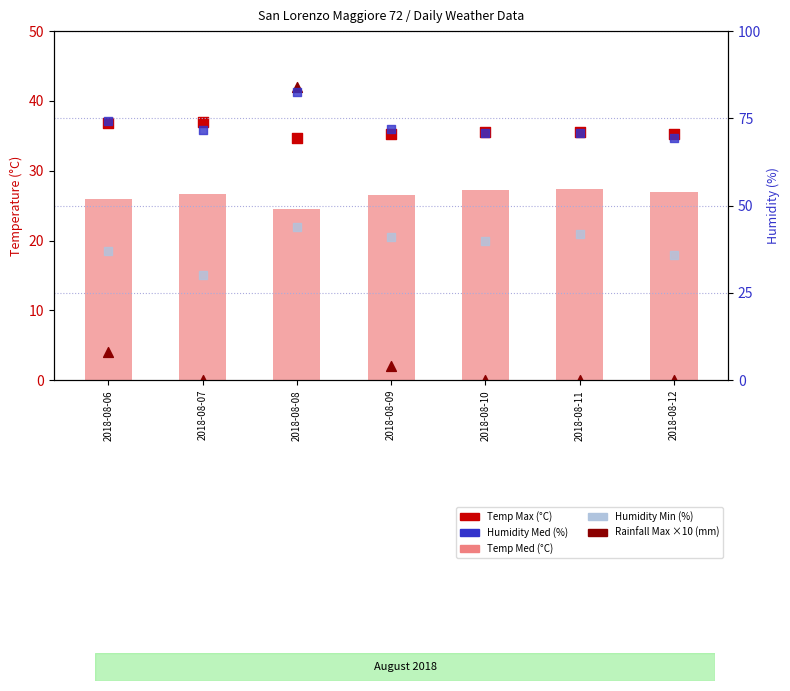

Is the value of Humidity Min (%) at 2018-08-10 greater than the value of Humidity Med (%) at 2018-08-07?

No